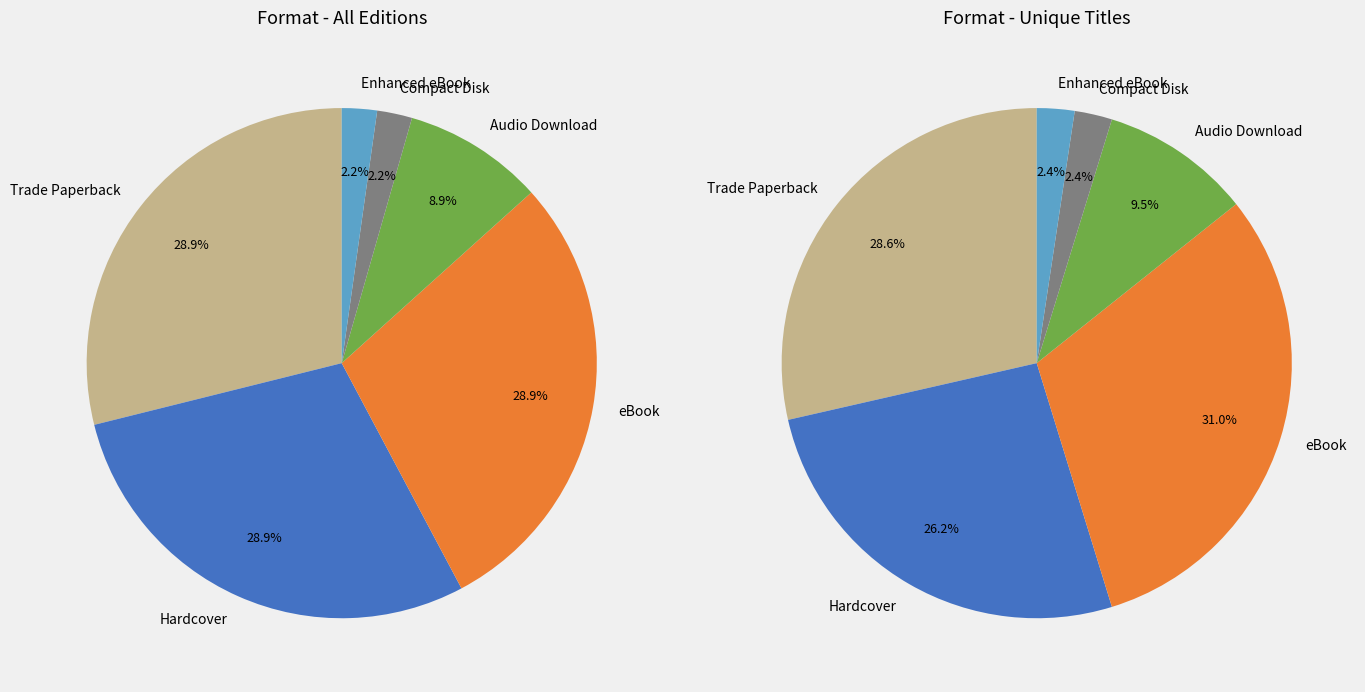

Rank the categories by value from highest to lowest.

Trade Paperback, Hardcover, eBook, Audio Download, Compact Disk, Enhanced eBook